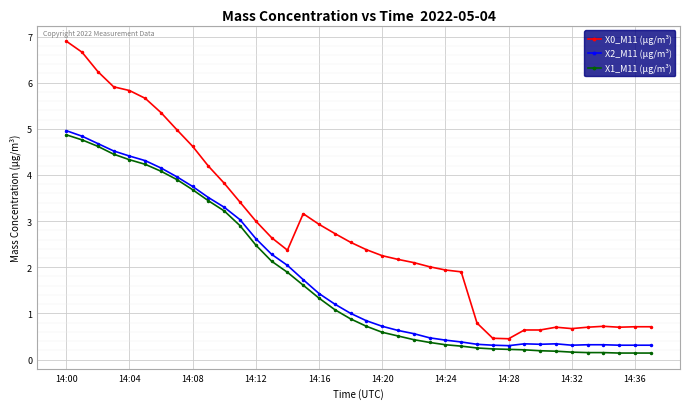

How many values in the X2_M11 (μg/m³) series are below 1?

19